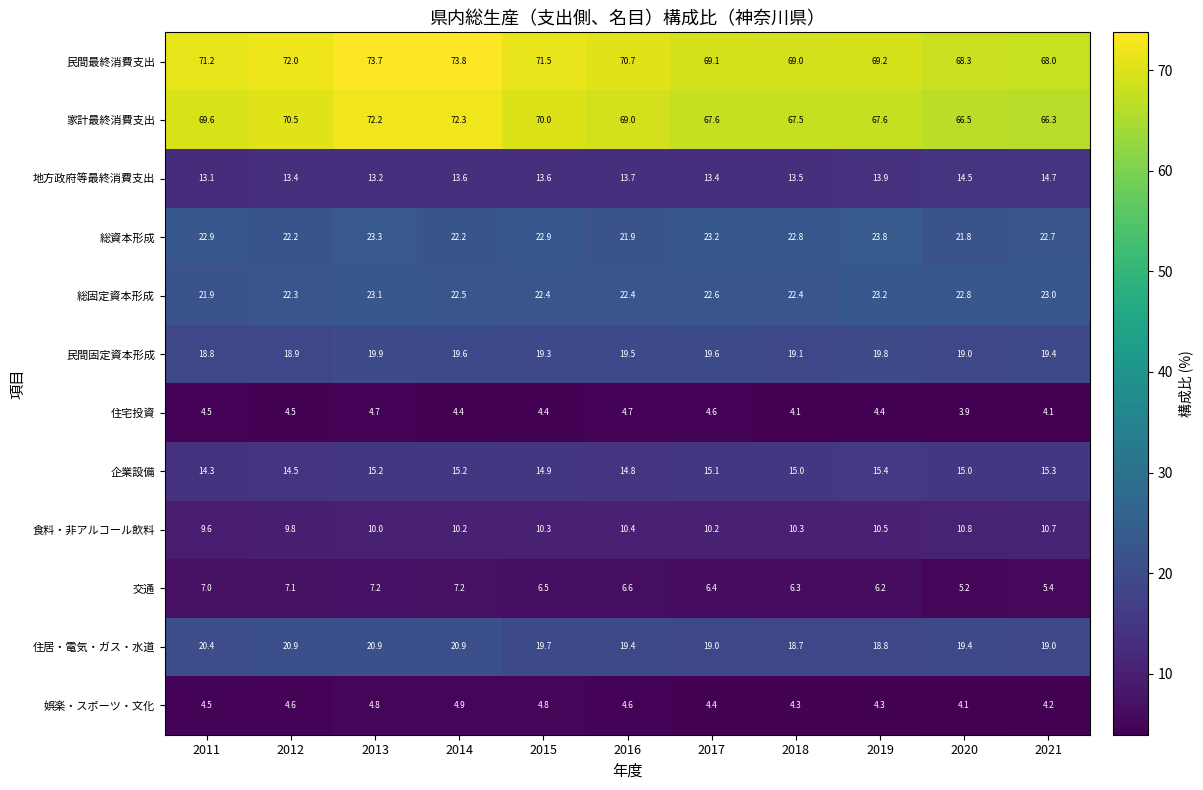

At 2021, list the series in order from smallest to largest.

住宅投資, 娯楽・スポーツ・文化, 交通, 食料・非アルコール飲料, 地方政府等最終消費支出, 企業設備, 住居・電気・ガス・水道, 民間固定資本形成, 総資本形成, 総固定資本形成, 家計最終消費支出, 民間最終消費支出